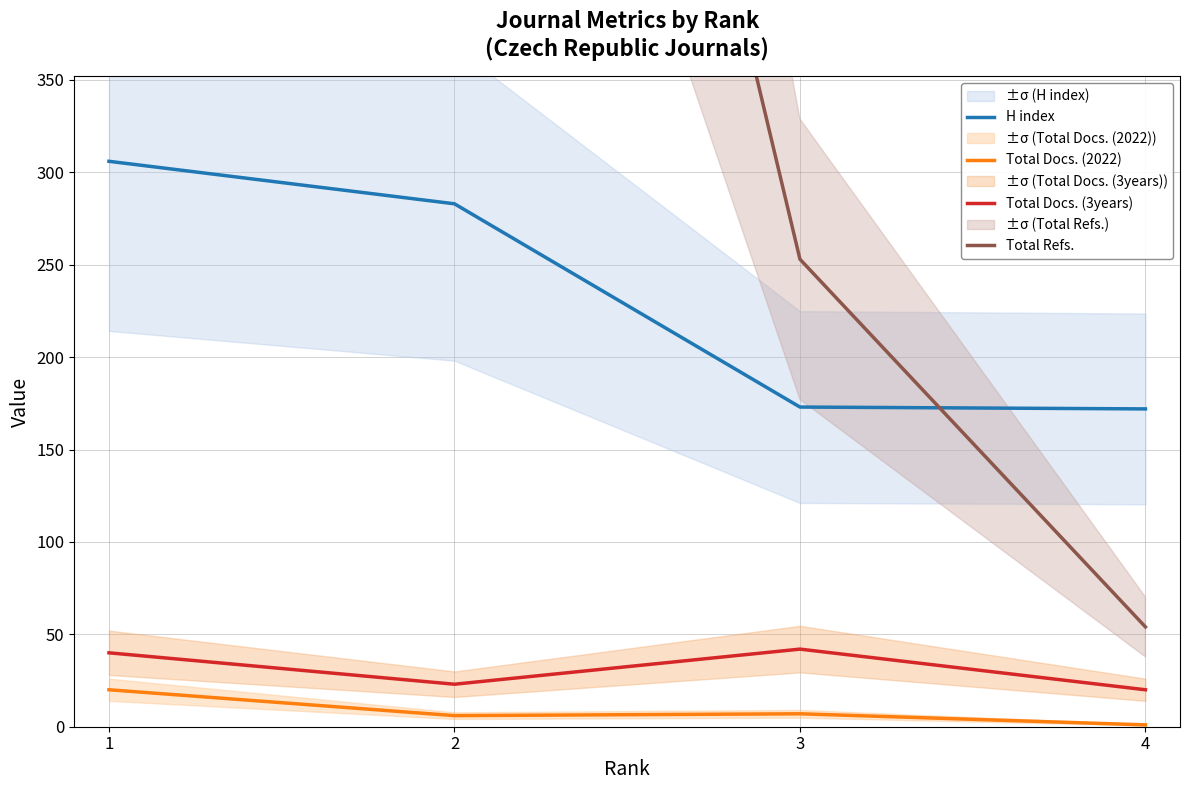

Is it true that H index equals 35 at 4?

False